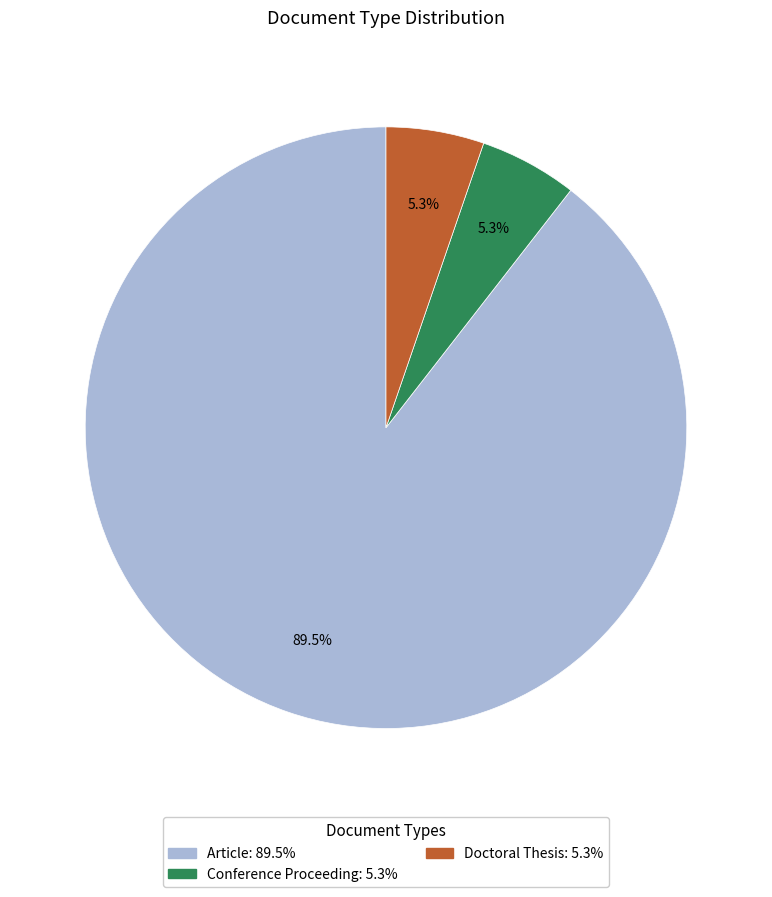

What portion of the pie excludes Conference Proceeding?

94.7%